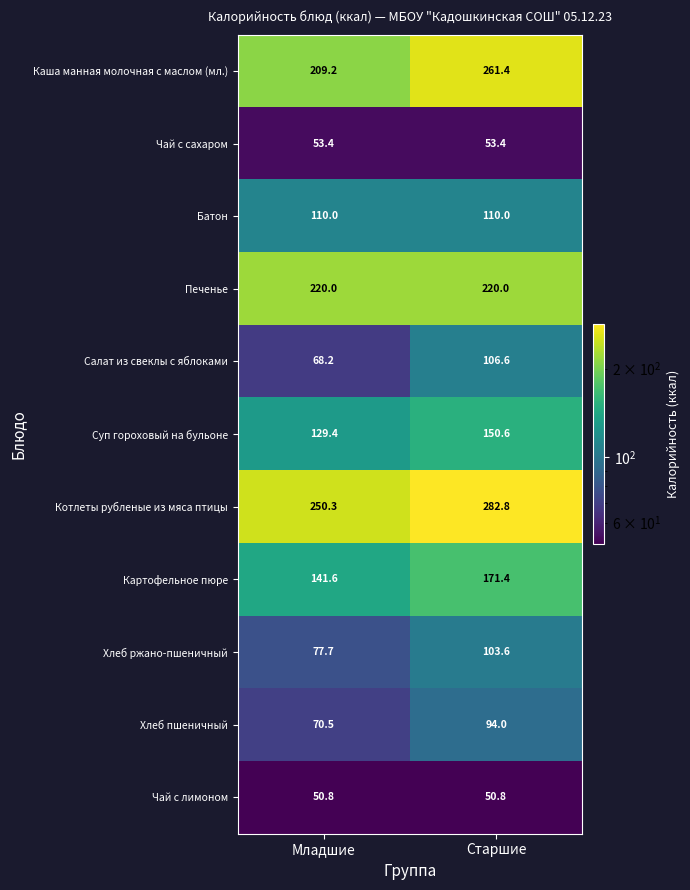

How many data points does each series have?

2